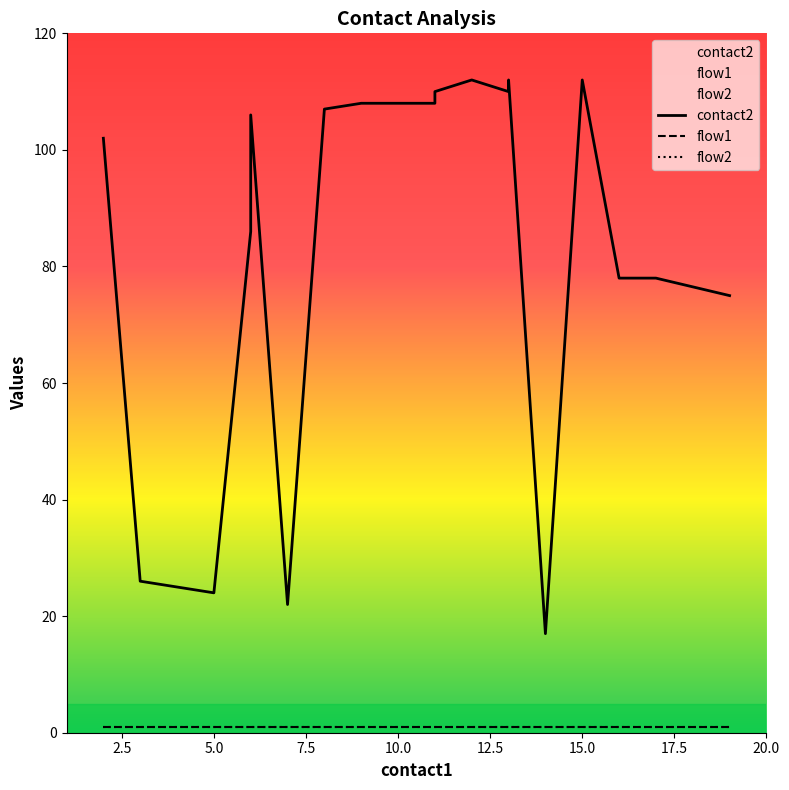

Where is the first local maximum for contact2?

6